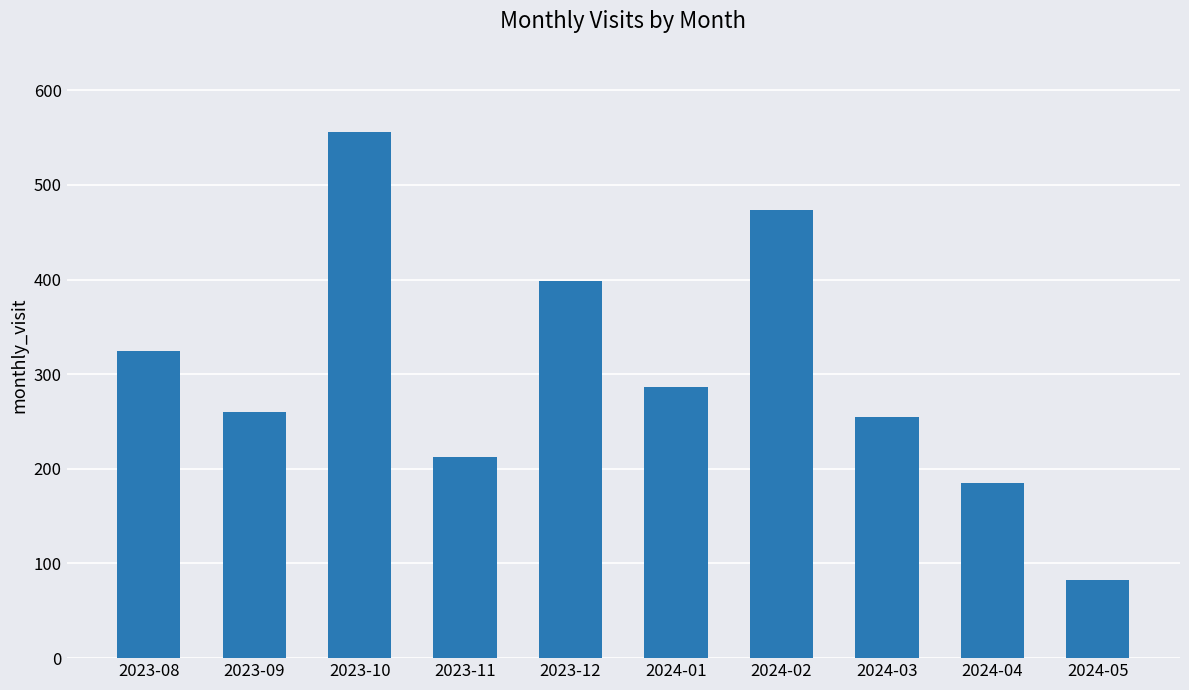

What is the minimum value shown in the chart?

83